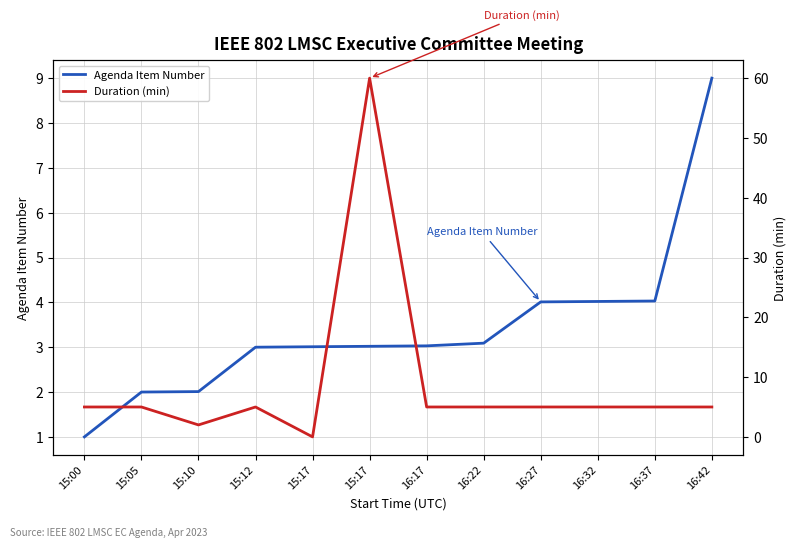

Between which two adjacent categories do Agenda Item Number and Duration (min) first intersect?

15:05 and 15:10